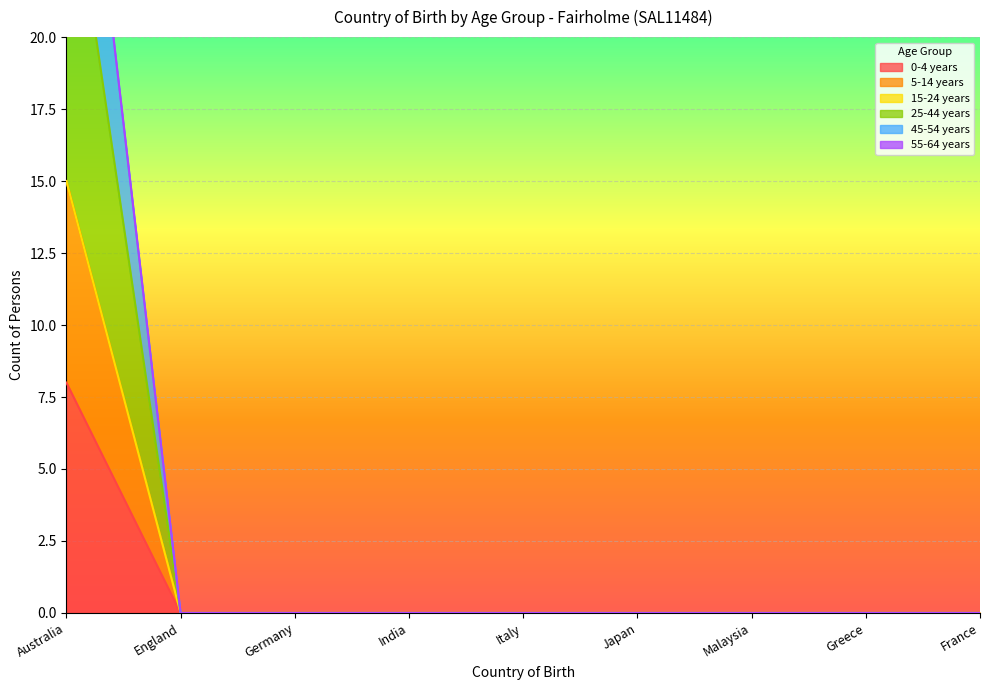

True or false: 25-44 years and 0-4 years intersect in this chart.

False